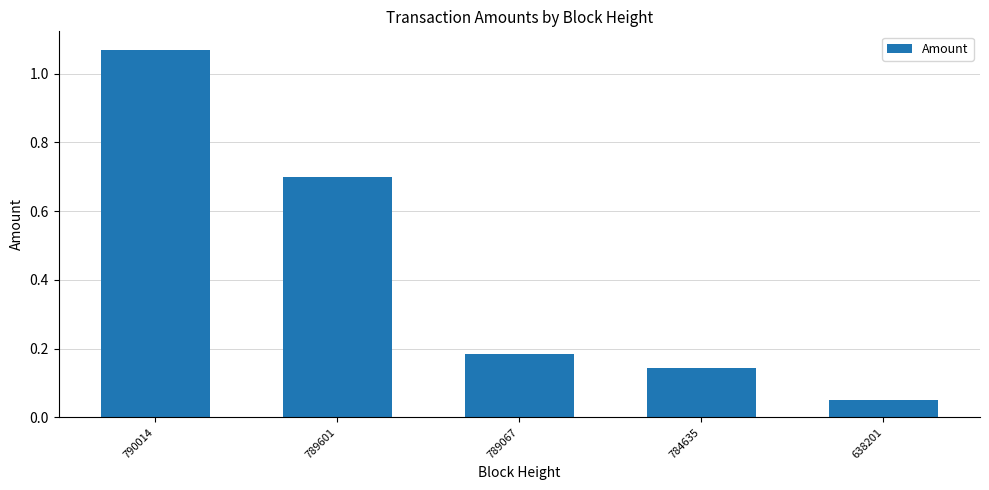

What is the average value?

0.4